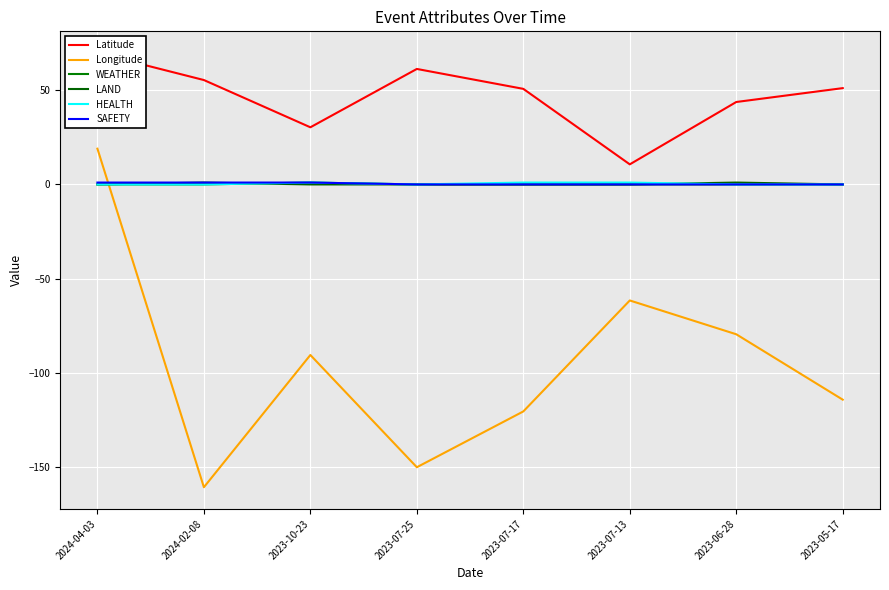

What is the total value across all series at 2023-07-13?

-49.8